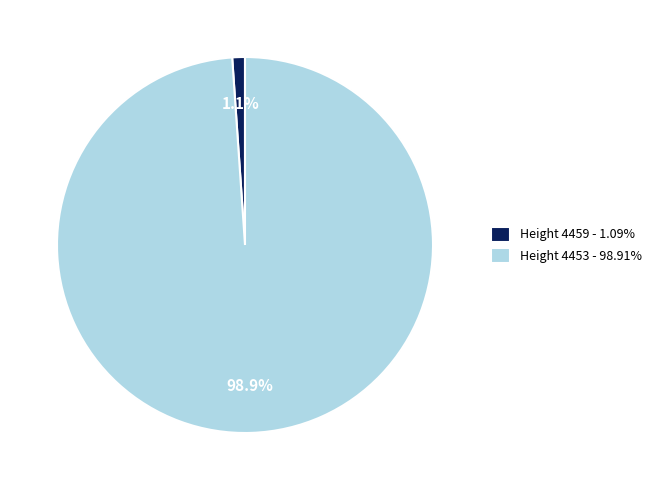

Rank the categories by value from lowest to highest.

Height 4459, Height 4453